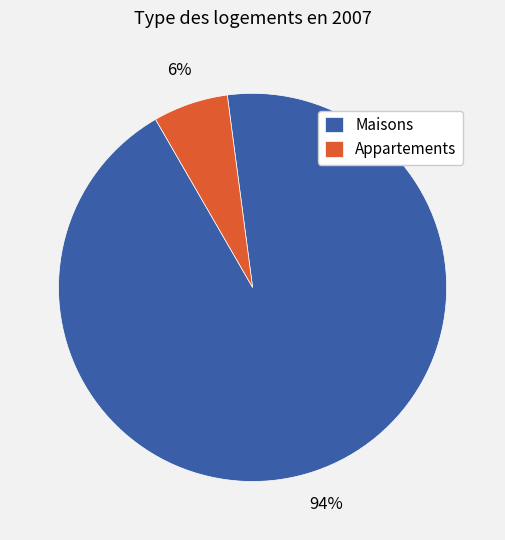

True or false: Maisons accounts for 94% of the total.

True